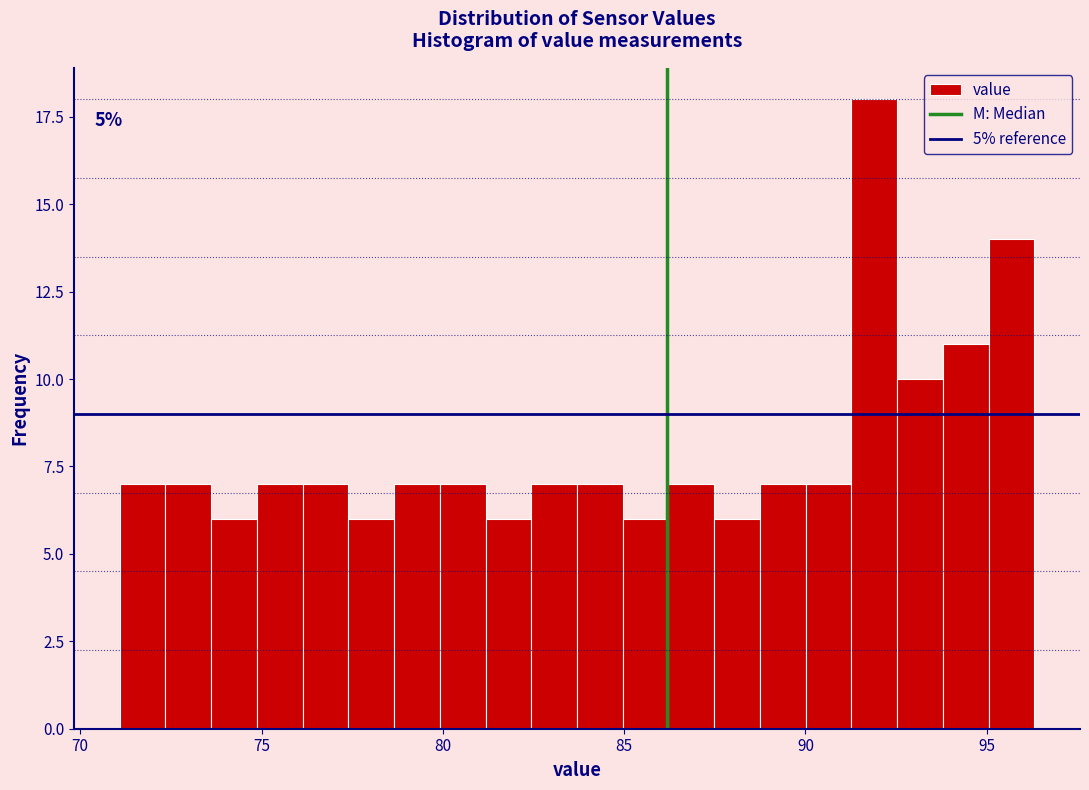

Read against the x-axis, roughly where is the centre of the tallest bar?

92.0